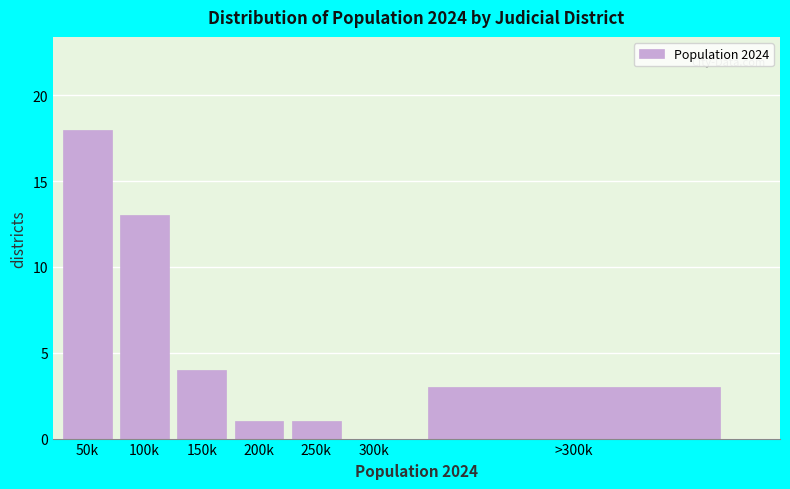

Reading left to right, transcribe all the data shown in this chart.

50k=18	100k=13	150k=4	200k=1	250k=1	300k=0	>300k=3